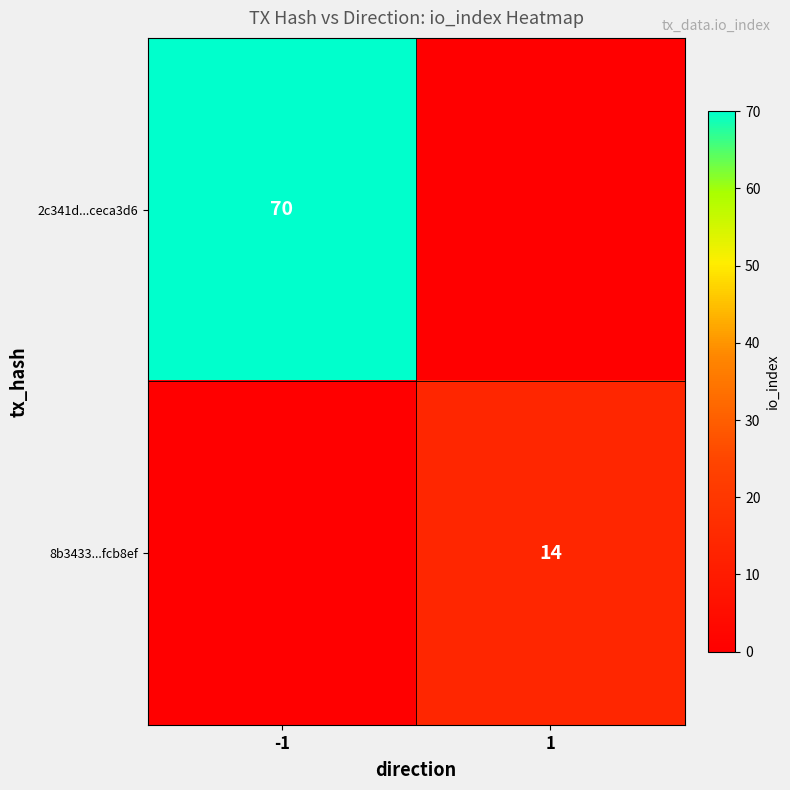

Is it true that 8b3433...fcb8ef equals 23 at 1?

False